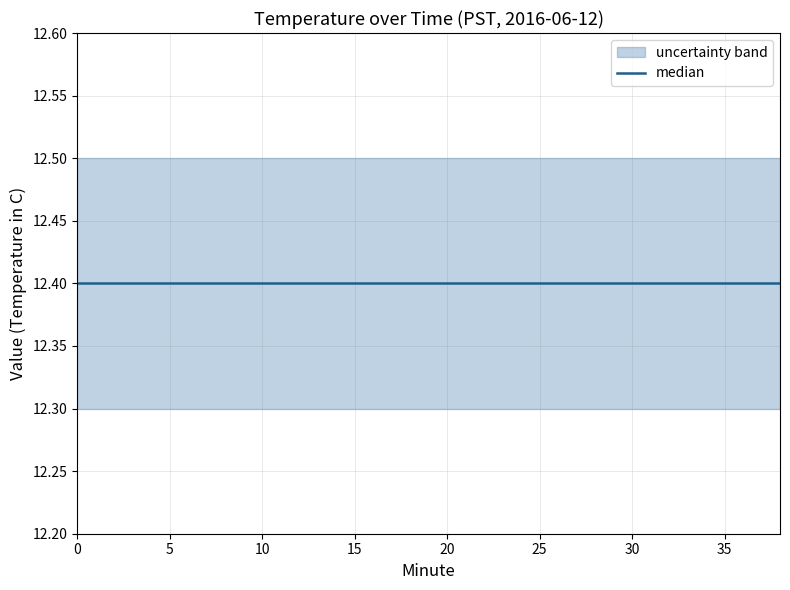

True or false: upper and lower intersect in this chart.

False